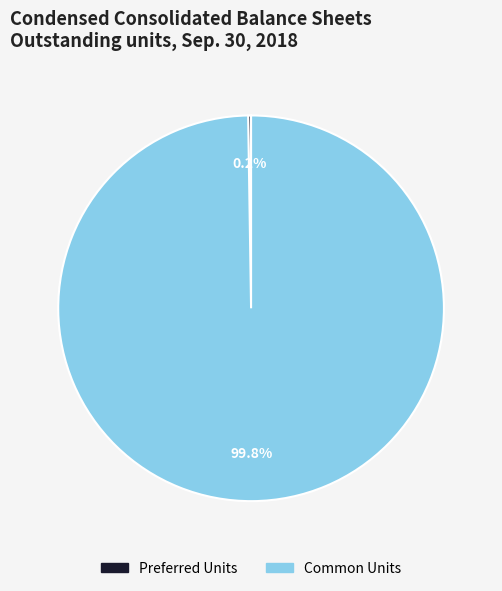

The Common Units slice represents 100% of the pie. True or false?

True